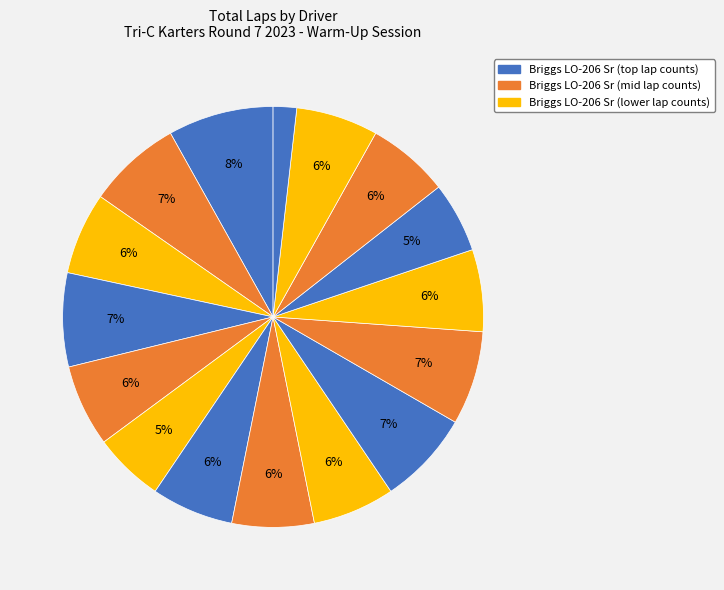

How many slices are in this pie chart?

16